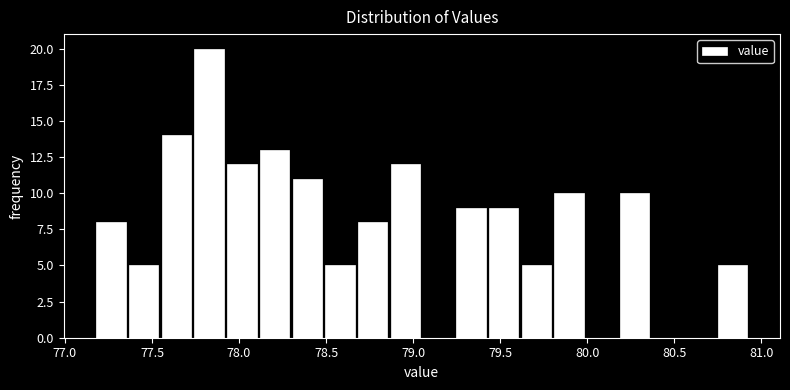

Around what value on the x-axis is the tallest bar? Give the approximate position of its centre, as read against the axis.

77.85